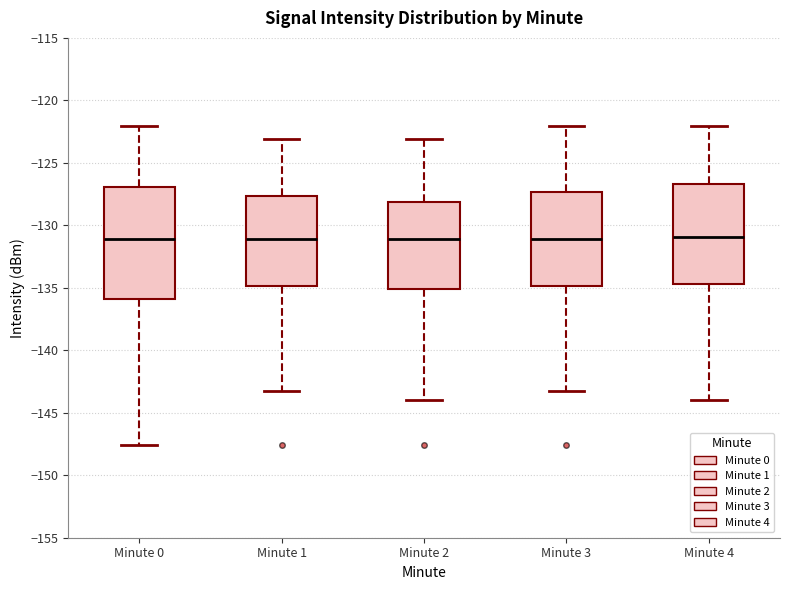

Where does the median line of the box for Minute 0 sit on the y-axis? The values are not printed on the chart, so give them approximately, as read against the axis.

-131.0